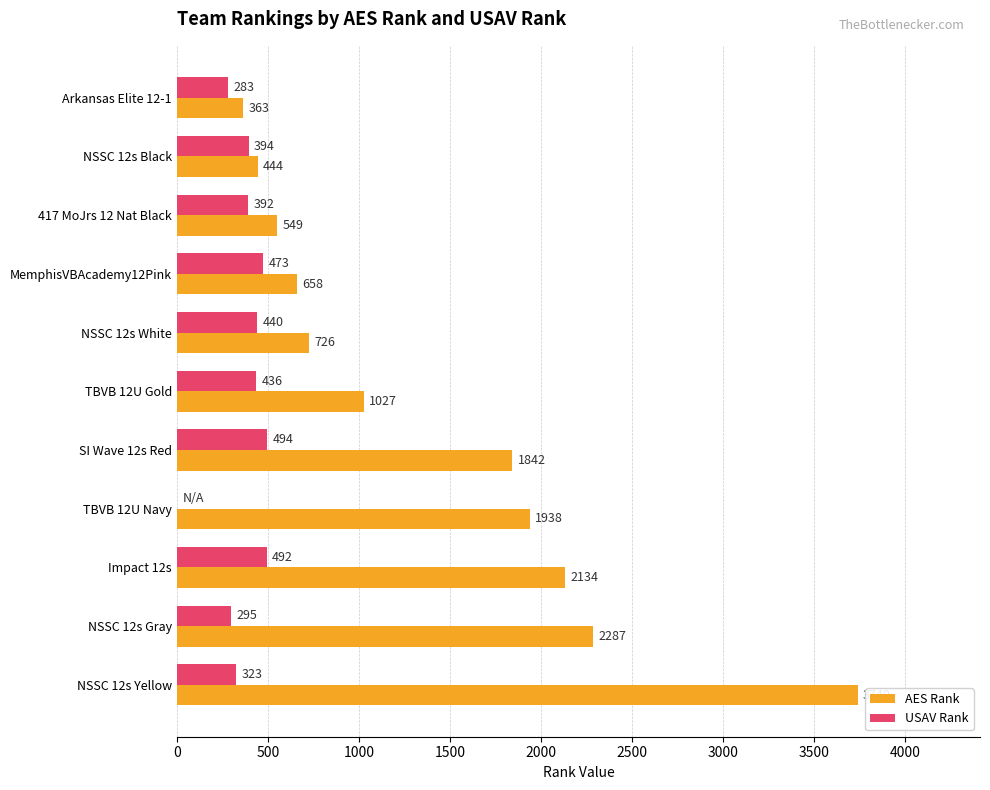

What is the sum of all USAV Rank values?

4022